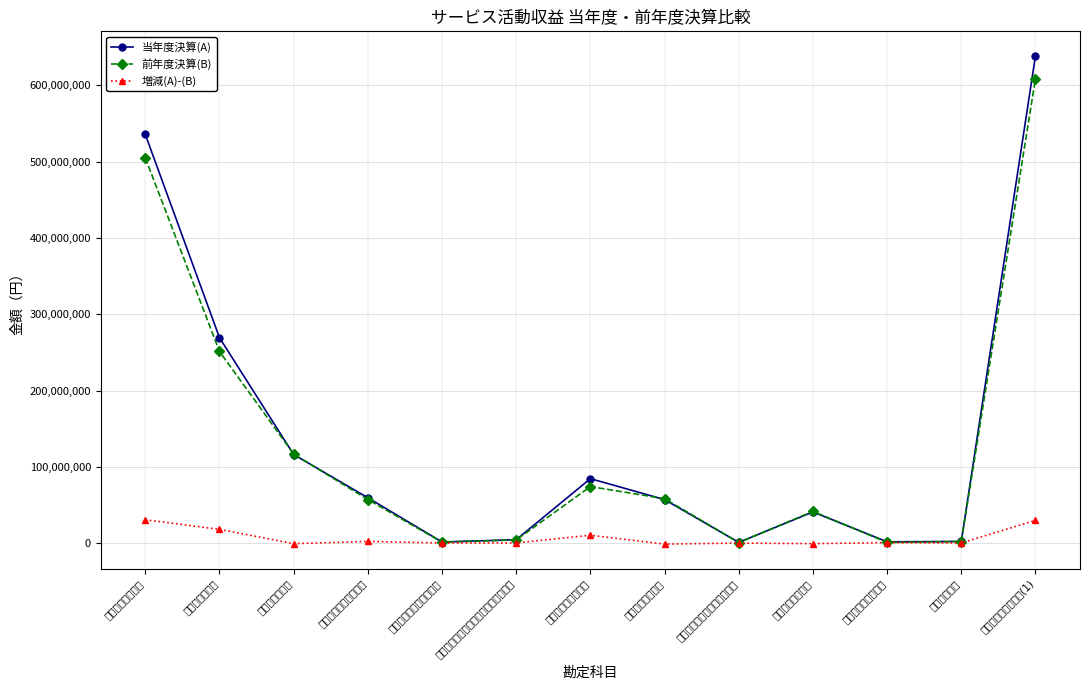

What is the total value across all series at その他の事業収益?

81837232